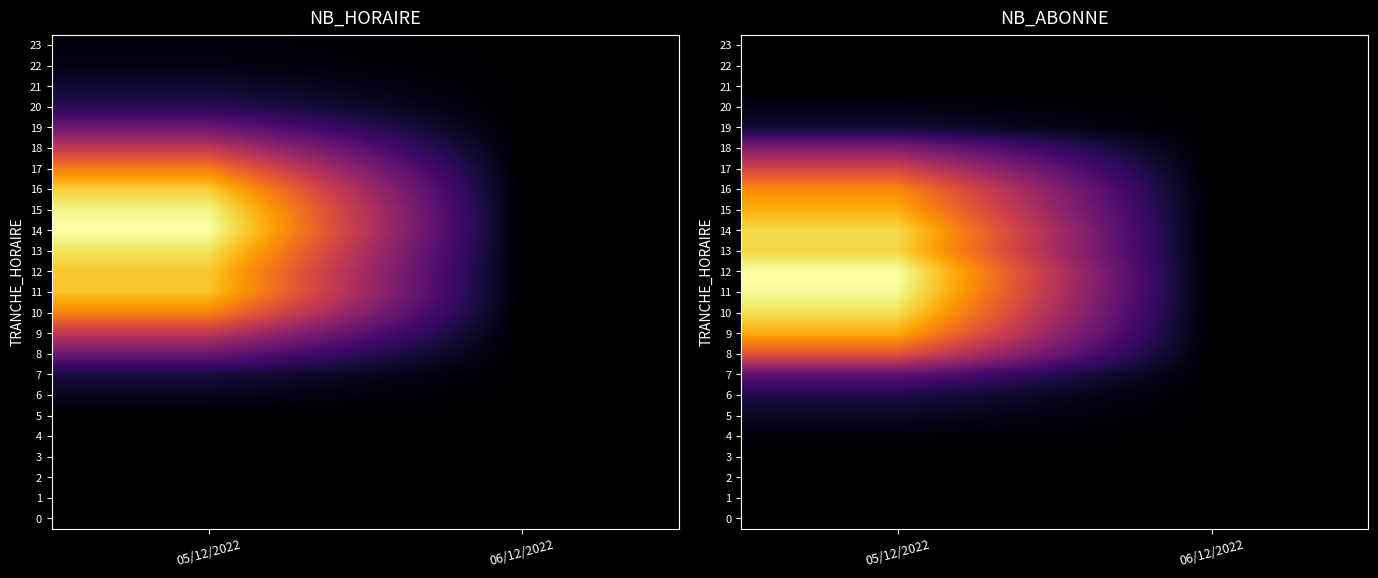

At which category does the chart reach its peak across all series?

05/12/2022